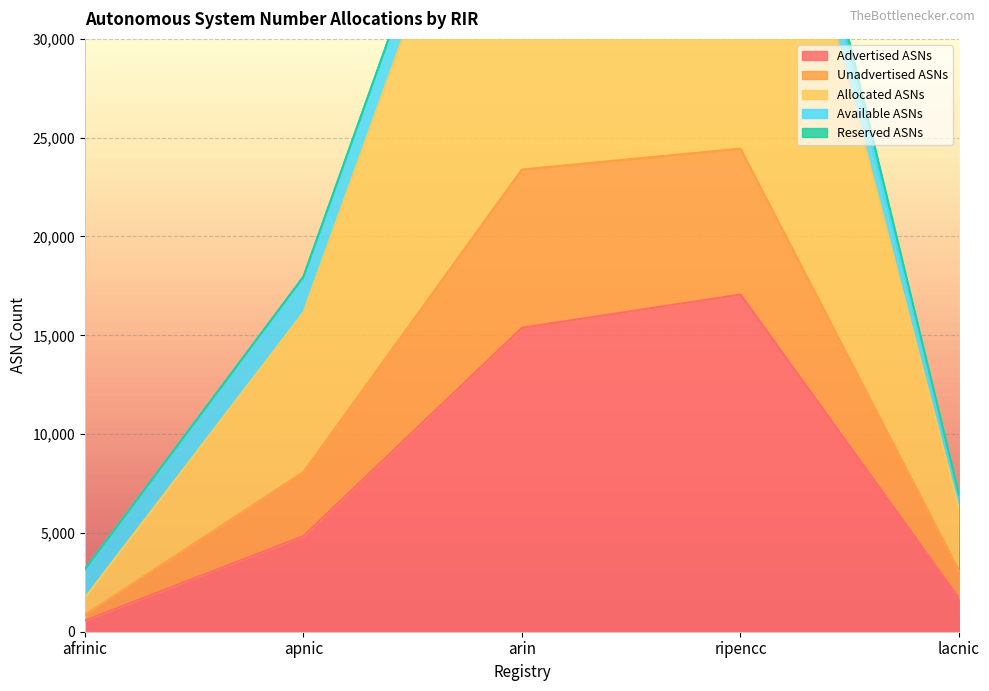

List the labels in order of Advertised ASNs value, largest first.

ripencc, arin, apnic, lacnic, afrinic